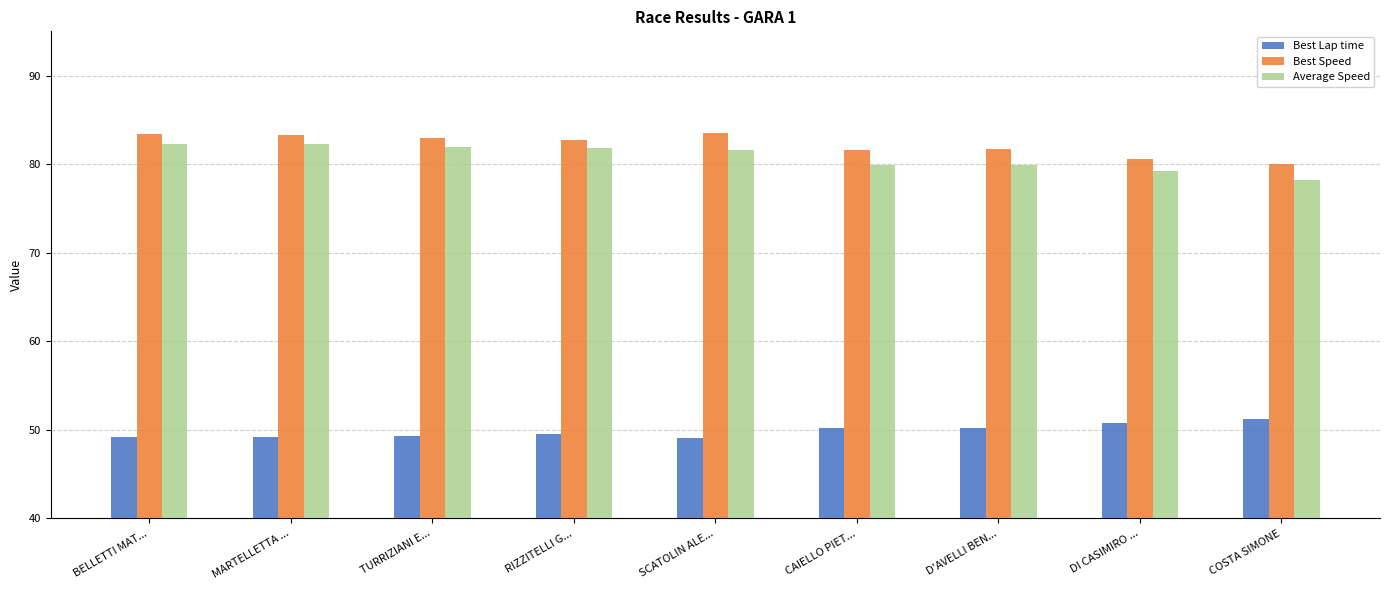

What is the sum of all Average Speed values?

727.0